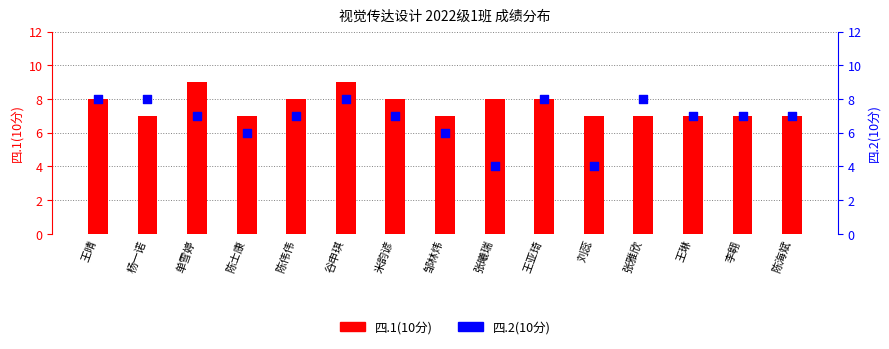

At which category is the sum across all series the highest?

谷申琪